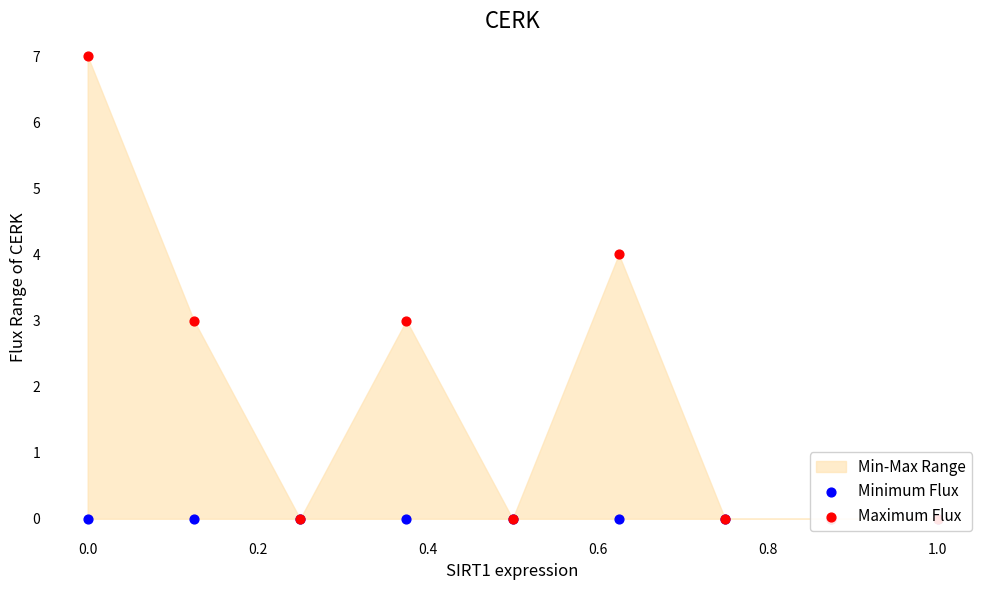

Which series contains the highest Y value?

Maximum Flux